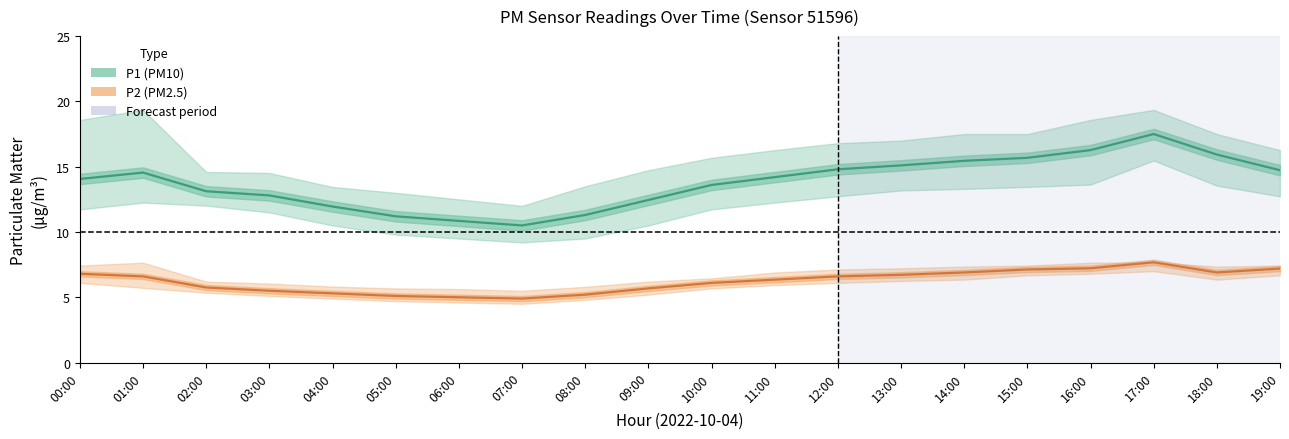

Where is the first local maximum for P2 (PM2.5)?

17:00